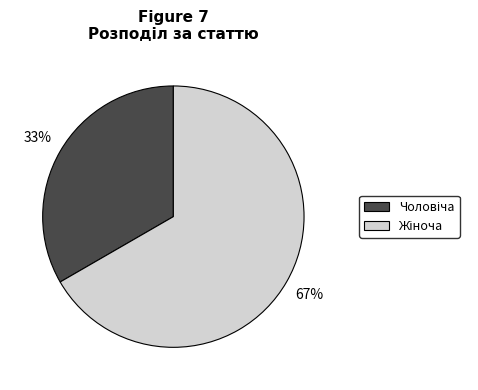

To the nearest percent, what is the average slice percentage?

50%